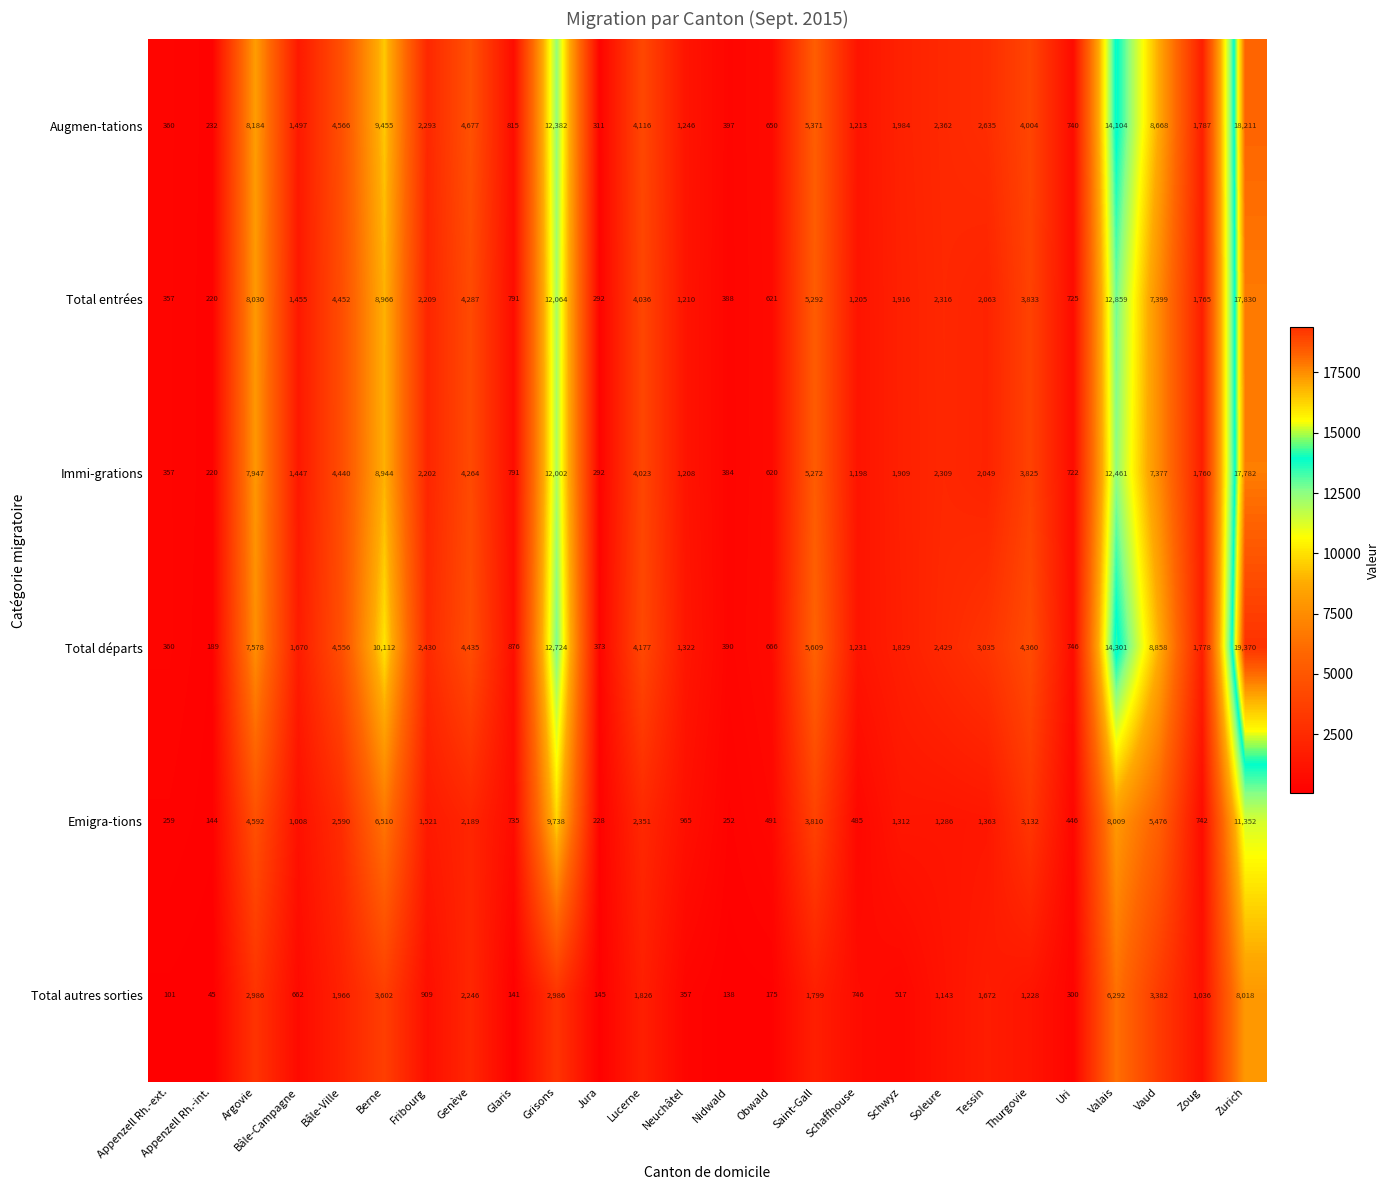

What is the approximate value of Immi-grations at Valais?

12461